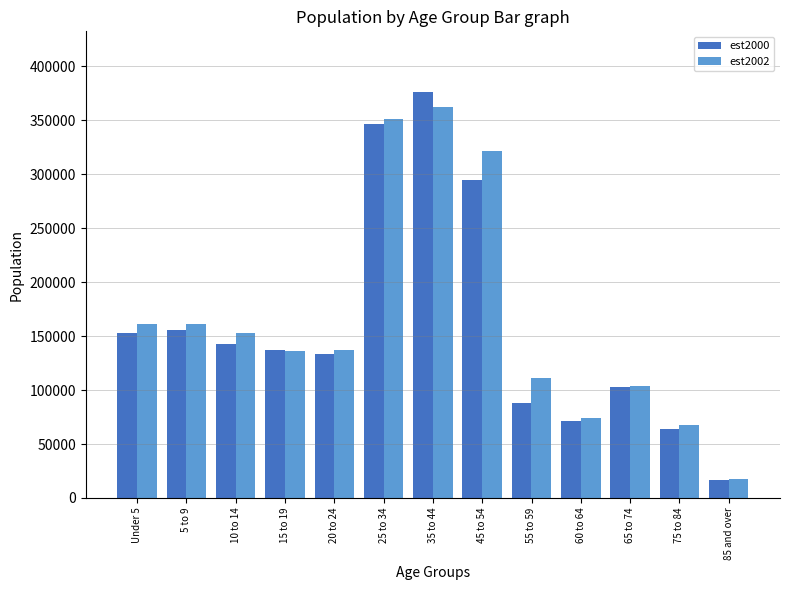

Which series has the largest range (max minus min)?

est2000